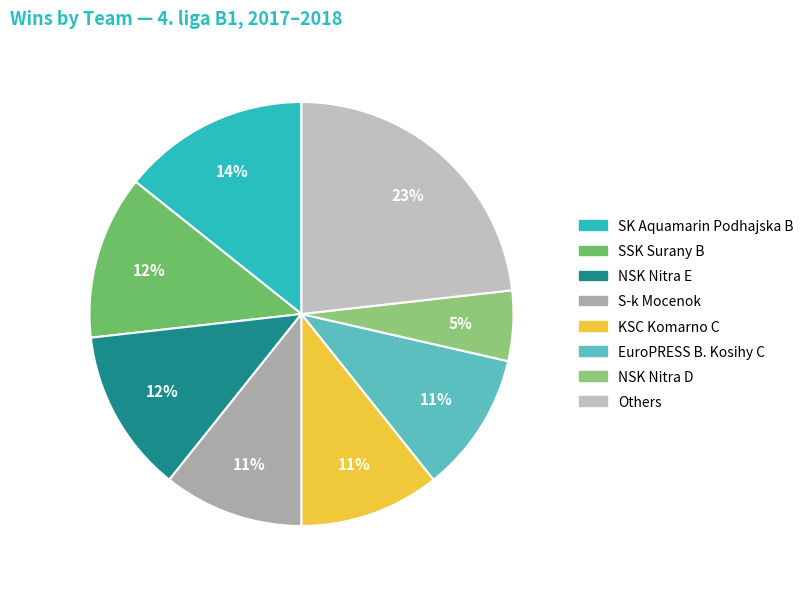

Count the number of slices in the pie.

8